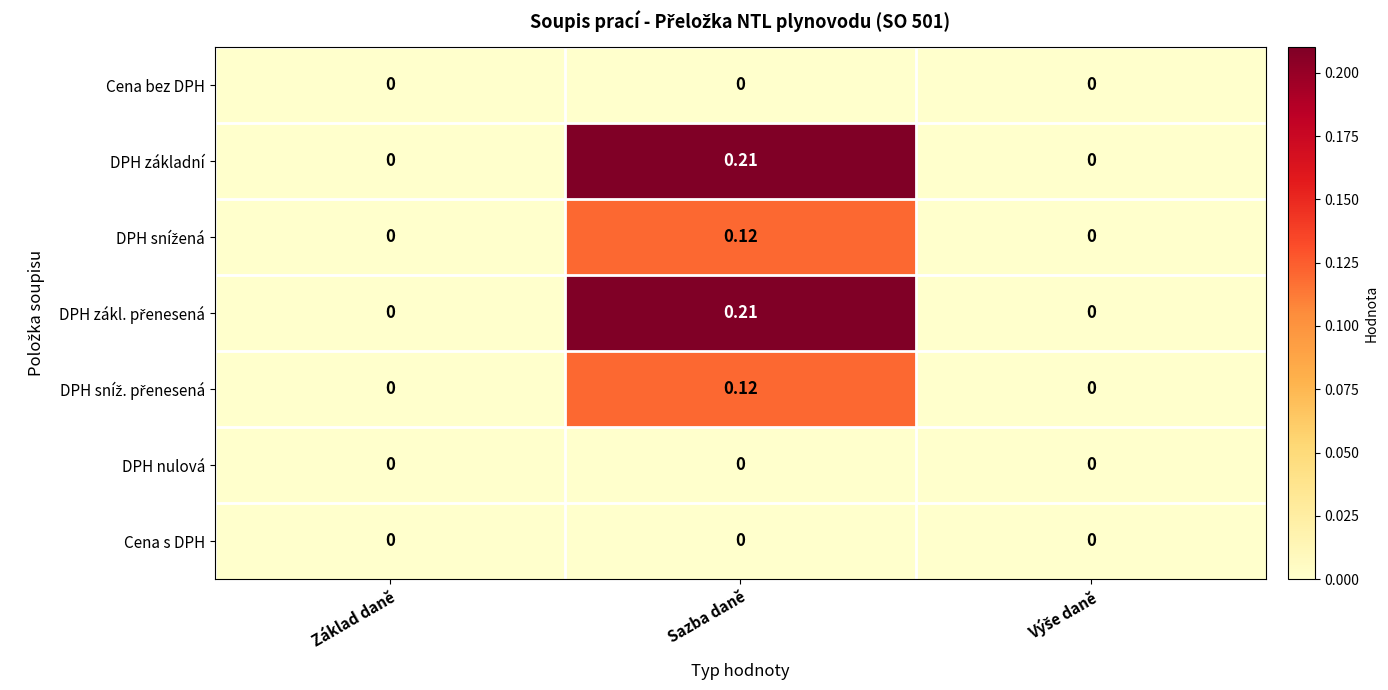

At which category is the sum across all series the highest?

Sazba daně